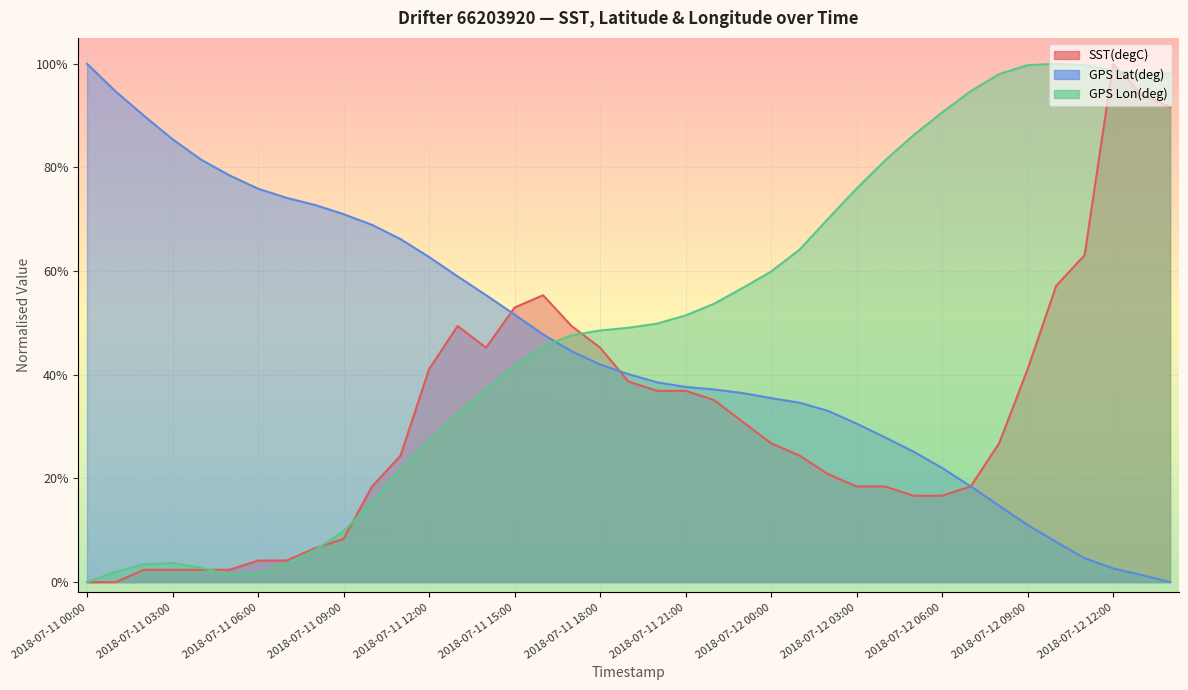

Which label corresponds to the largest value in the chart?

2018-07-12 12:00